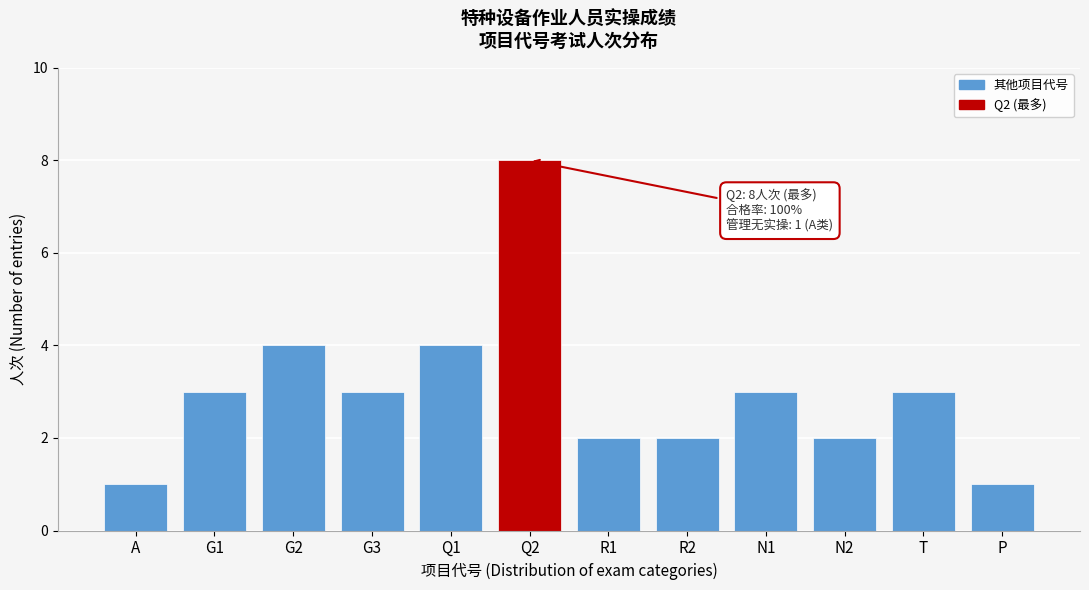

Reading left to right, list all the values displayed in this chart.

A=1	G1=3	G2=4	G3=3	Q1=4	Q2=8	R1=2	R2=2	N1=3	N2=2	T=3	P=1